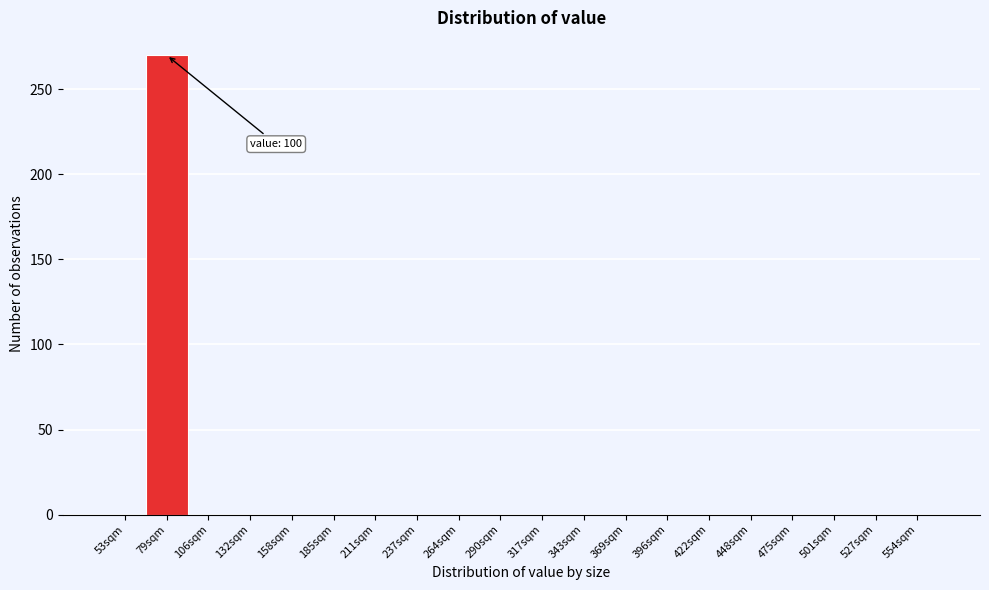

Reading left to right, list all the values displayed in this chart.

53sqm=0	79sqm=270	106sqm=0	132sqm=0	158sqm=0	185sqm=0	211sqm=0	237sqm=0	264sqm=0	290sqm=0	317sqm=0	343sqm=0	369sqm=0	396sqm=0	422sqm=0	448sqm=0	475sqm=0	501sqm=0	527sqm=0	554sqm=0